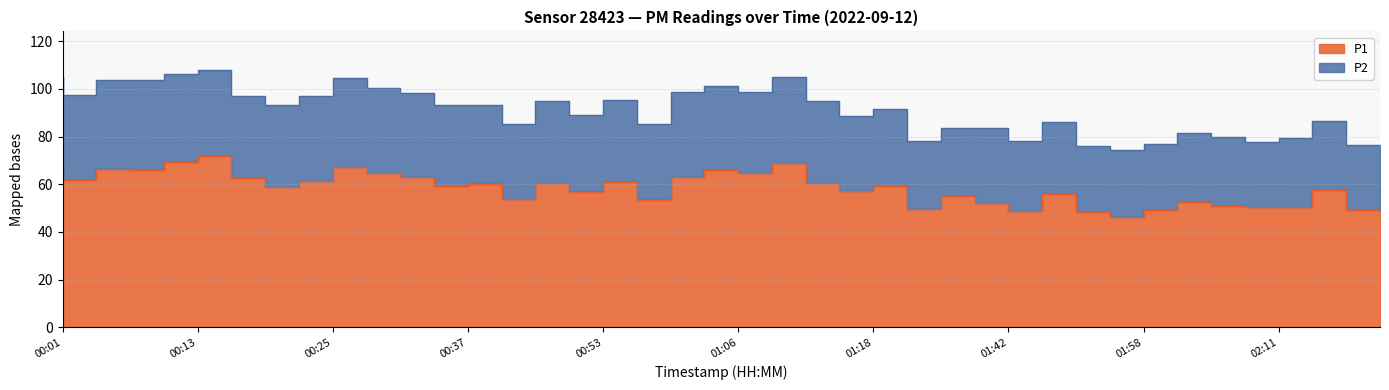

What is the maximum value shown in the chart?

71.8